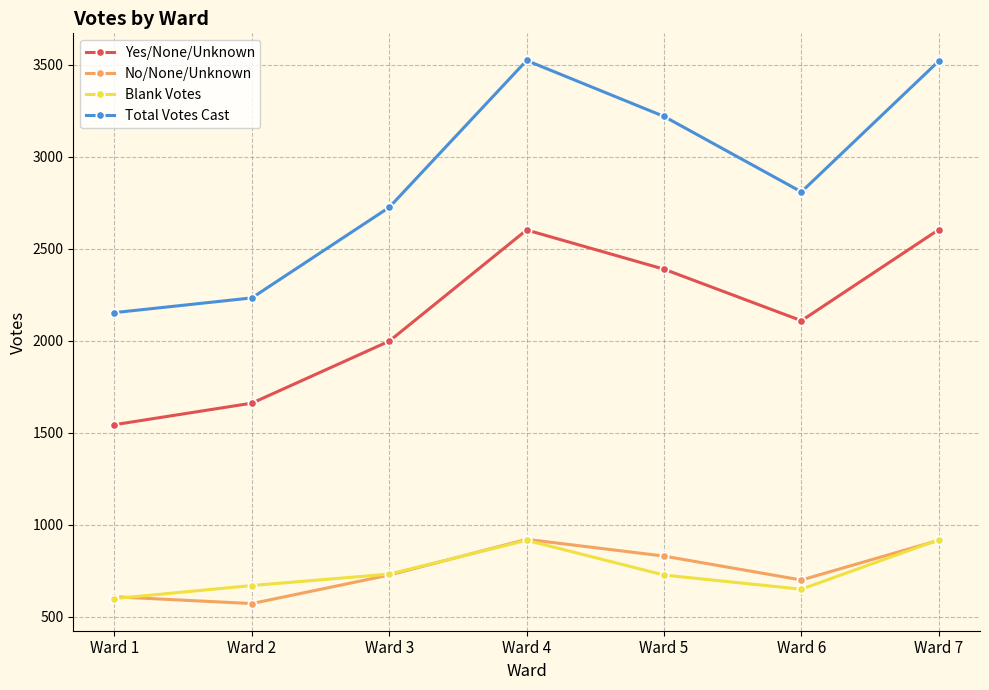

Does the chart have visible grid lines?

Yes